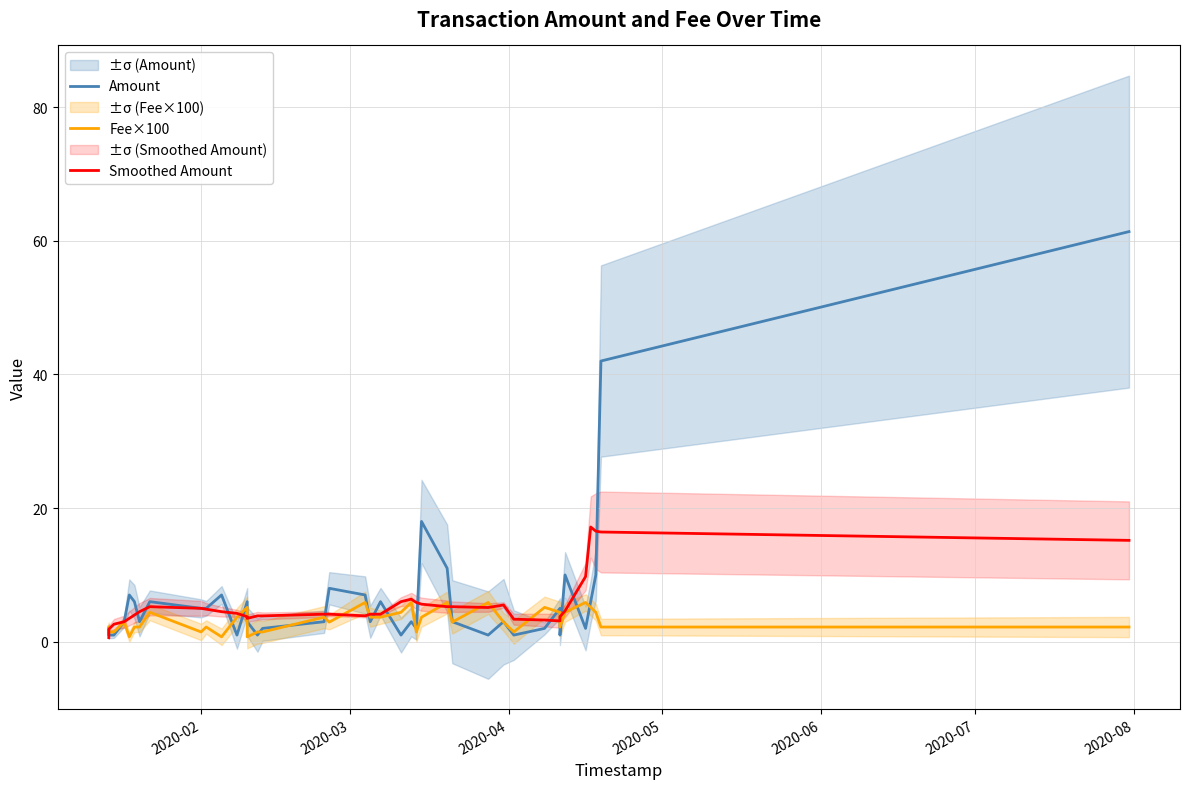

How many values in the Amount series exceed 3?

18